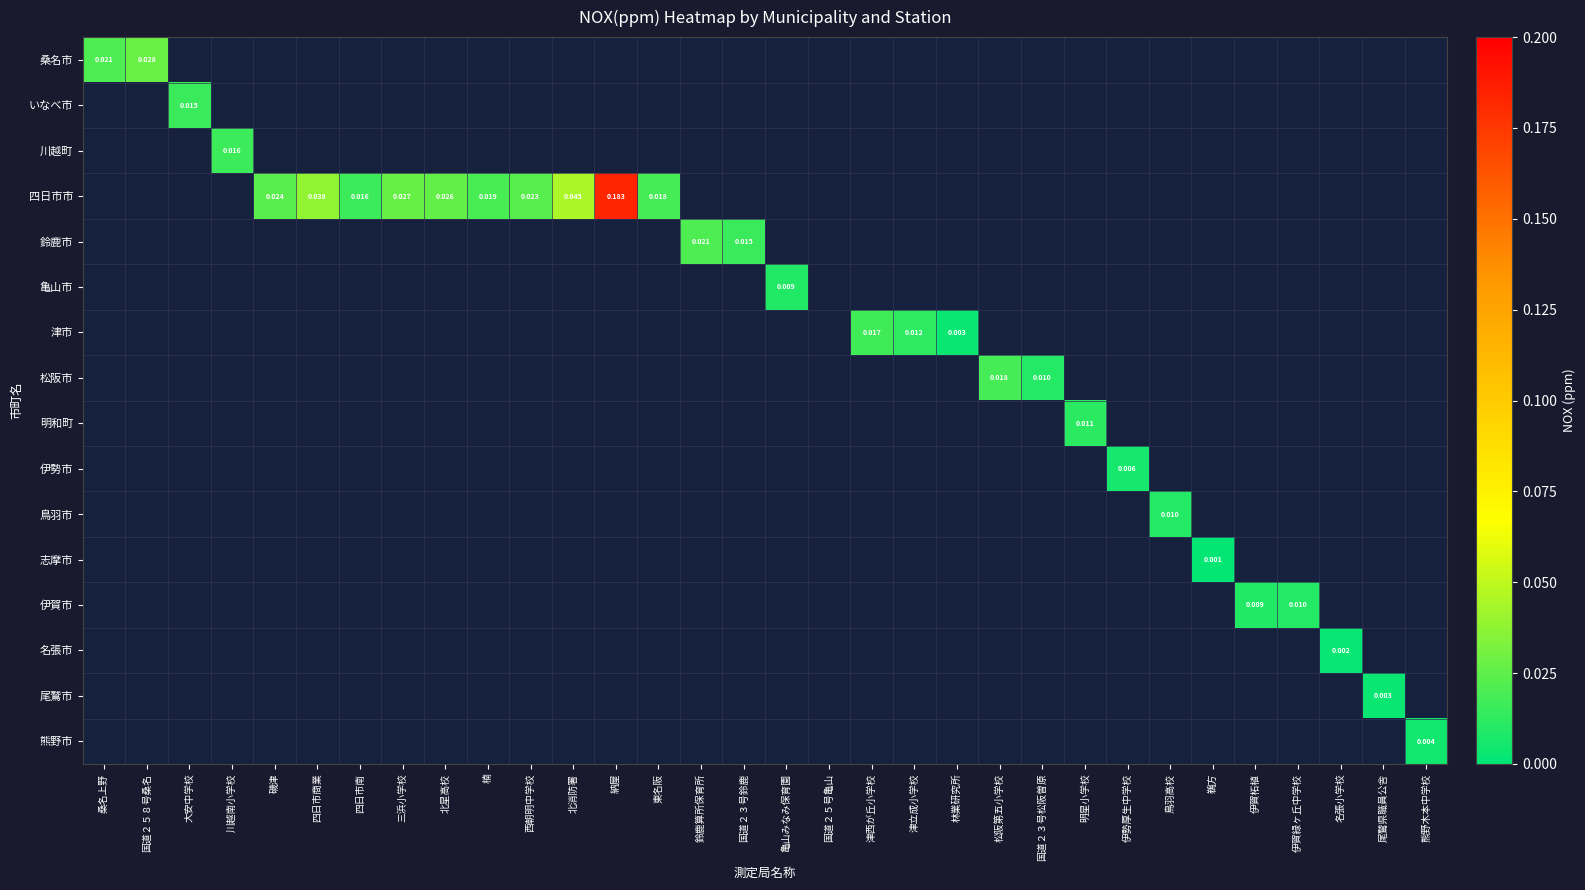

How many distinct data groups are displayed?

16